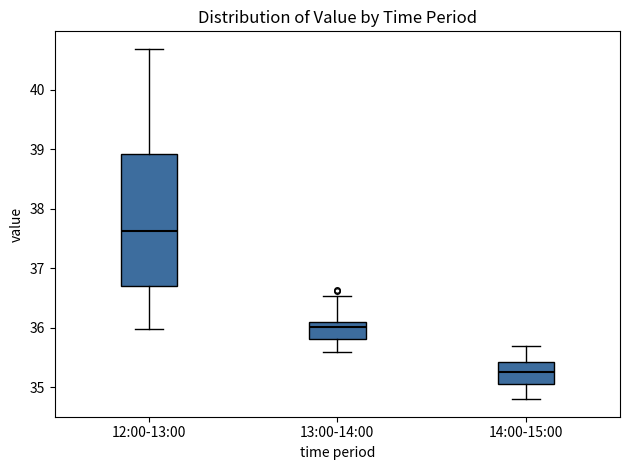

Reading left to right, read every box against the y-axis: the position of its median line, the range the box covers, and the ends of its whiskers. The values are not printed on the chart, so give them approximately, as read against the axis.

12:00-13:00: median 37.6, box 36.7 to 38.9, whiskers 36.0 to 40.7
13:00-14:00: median 36.0, box 35.8 to 36.1, whiskers 35.6 to 36.5
14:00-15:00: median 35.3, box 35.1 to 35.4, whiskers 34.8 to 35.7